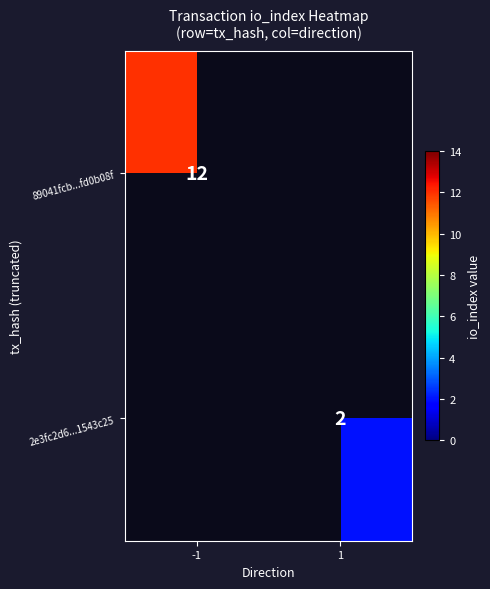

Is it true that 89041fcb...fd0b08f equals 8 at -1?

False